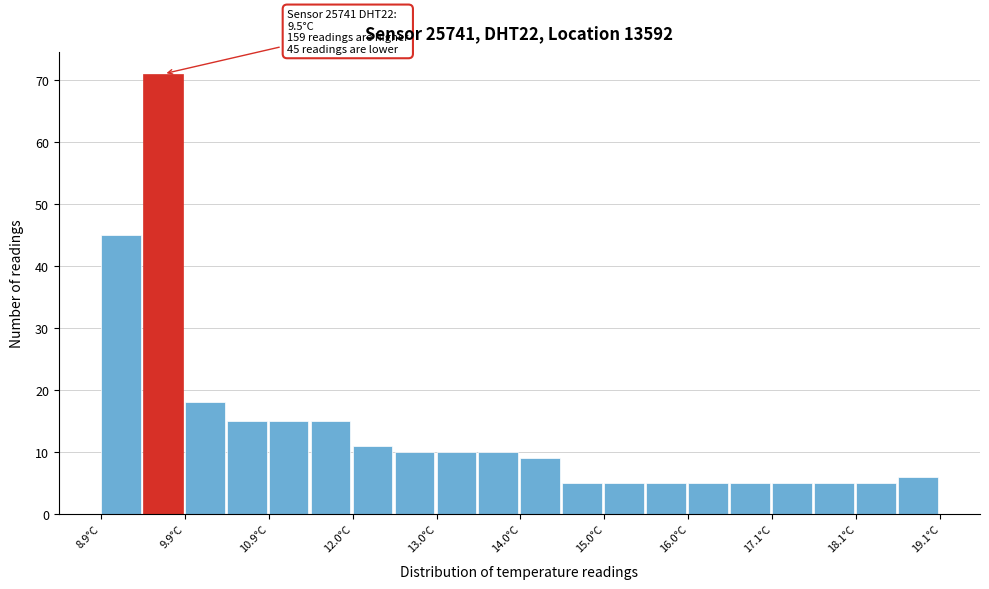

Read against the x-axis, roughly where is the centre of the tallest bar?

9.6